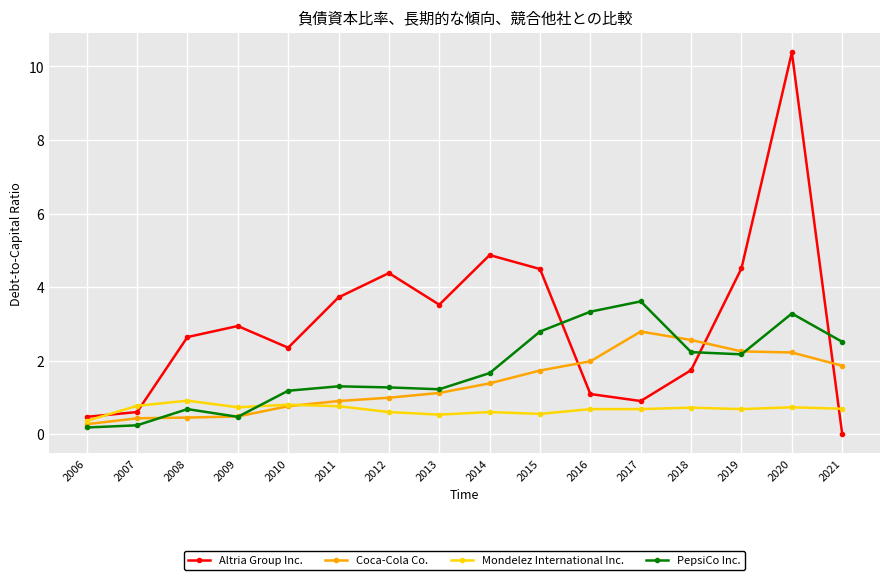

What is the spread (max minus min) of values at 2012?

3.8